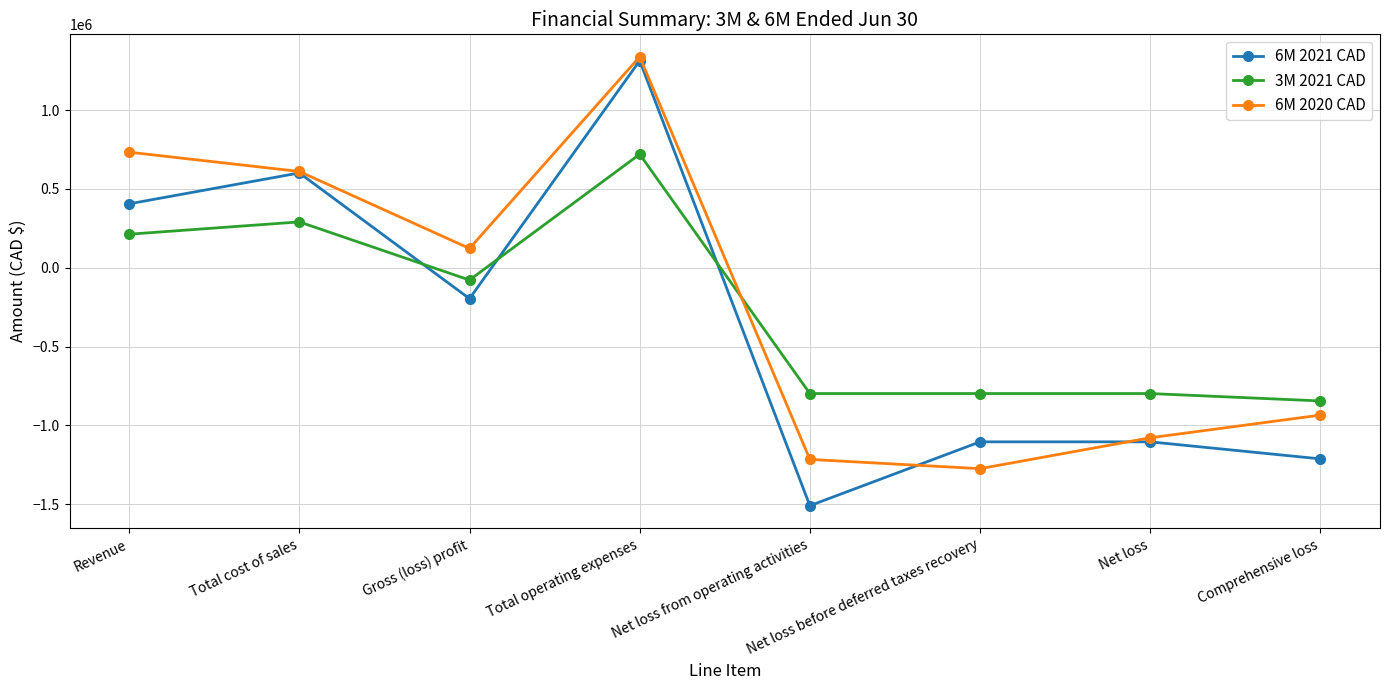

In 6M 2020 CAD, how many points are lower than both neighbors (excluding endpoints)?

2